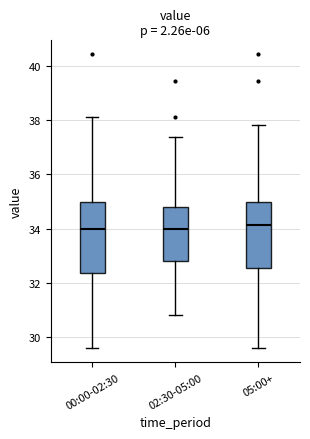

Reading left to right, read every box against the y-axis: the position of its median line, the range the box covers, and the ends of its whiskers. The values are not printed on the chart, so give them approximately, as read against the axis.

00:00-02:30: median 34.0, box 32.4 to 35.0, whiskers 29.6 to 38.2
02:30-05:00: median 34.0, box 32.8 to 34.8, whiskers 30.8 to 37.4
05:00+: median 34.2, box 32.6 to 35.0, whiskers 29.6 to 37.8